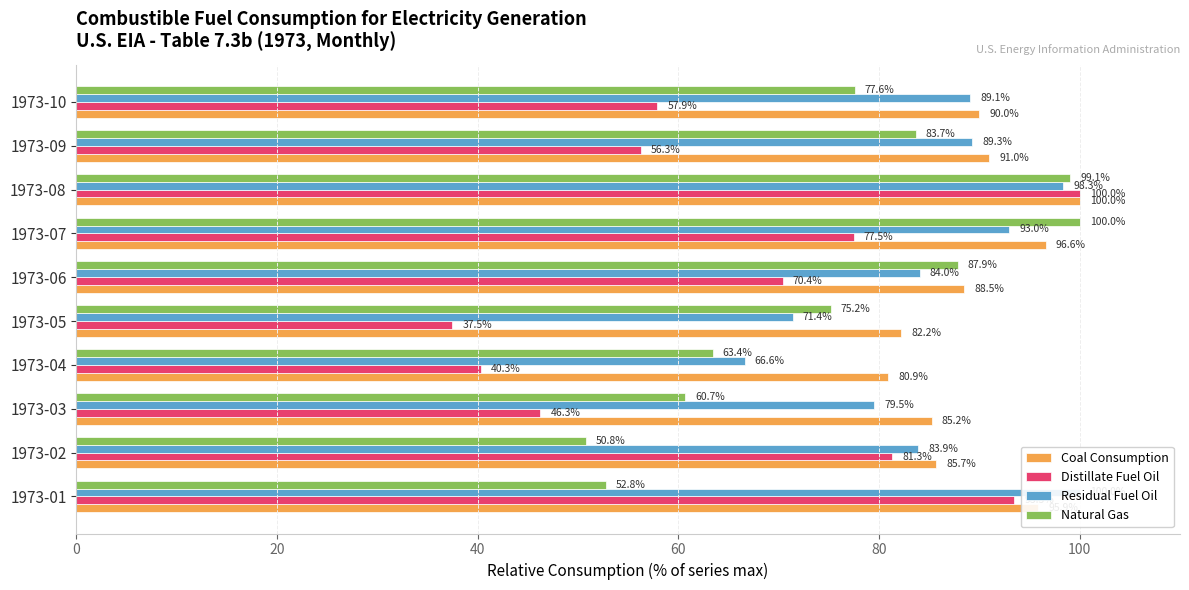

Between 1973-04 and 1973-05, which is larger?

1973-05